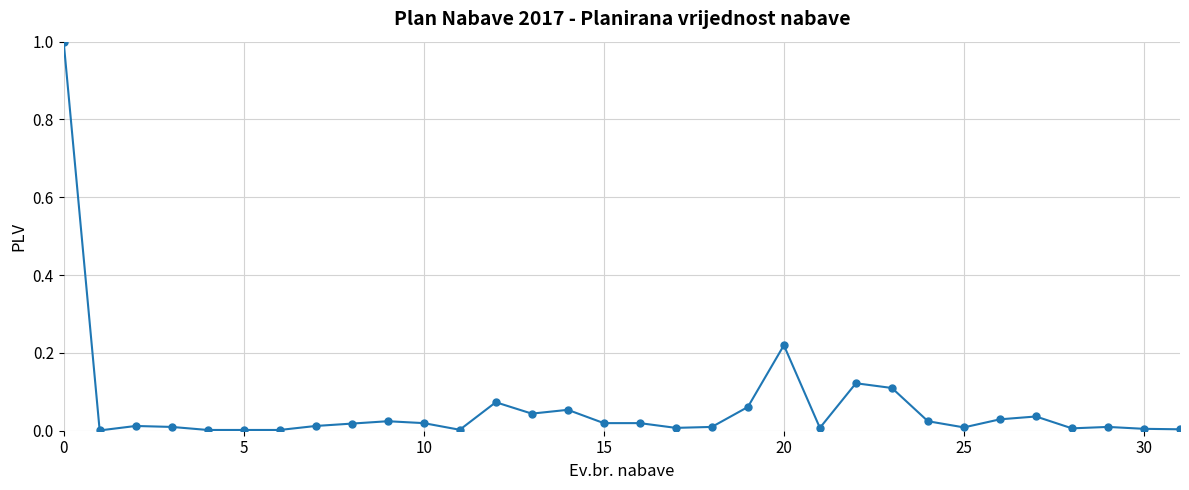

What is the difference between the maximum and minimum values?

1.0